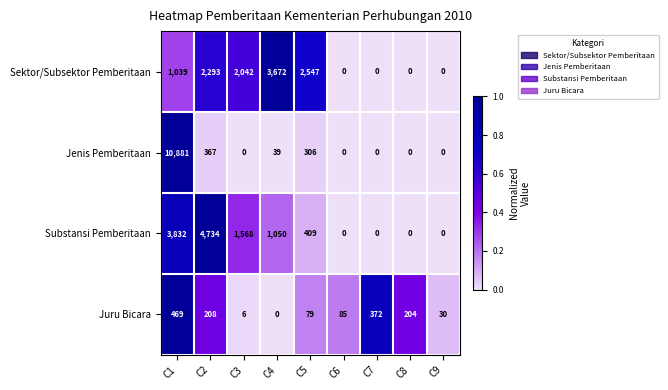

What is the sum of all Substansi Pemberitaan values?

11593